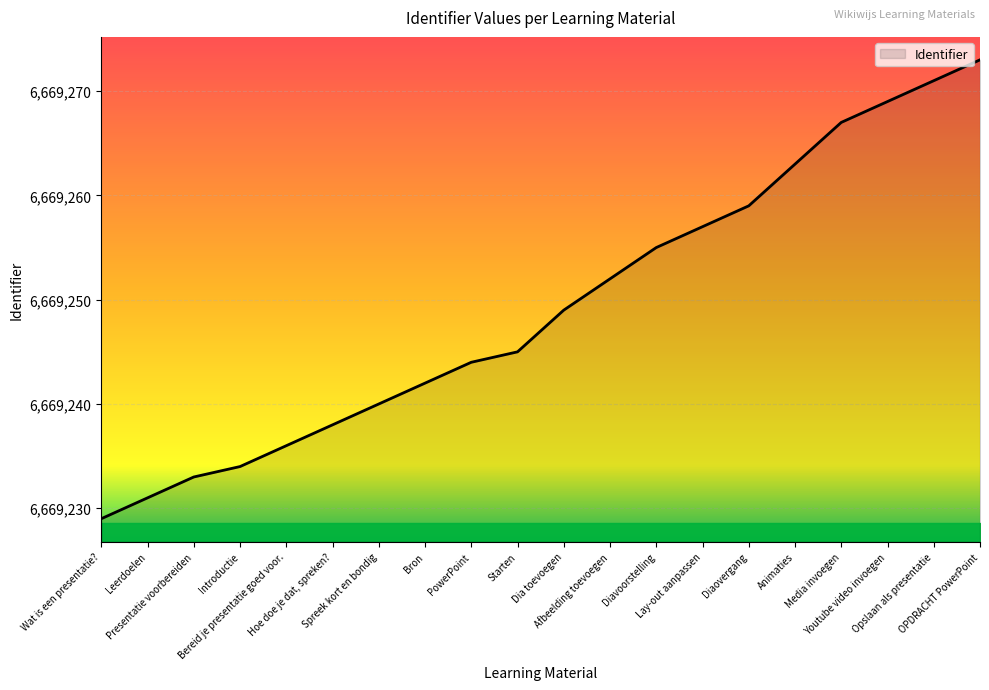

List the labels in order of value, smallest first.

Wat is een presentatie?, Leerdoelen, Presentatie voorbereiden, Introductie, Bereid je presentatie goed voor., Hoe doe je dat, spreken?, Spreek kort en bondig, Bron, PowerPoint, Starten, Dia toevoegen, Afbeelding toevoegen, Diavoorstelling, Lay-out aanpassen, Diaovergang, Animaties, Media invoegen, Youtube video invoegen, Opslaan als presentatie, OPDRACHT PowerPoint